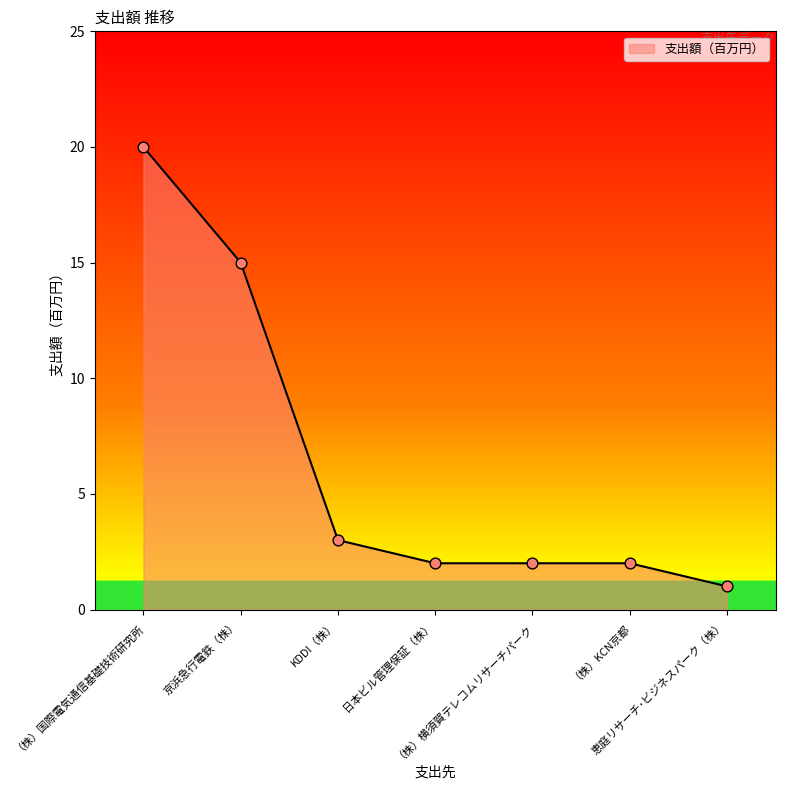

What is the change in value from （株）国際電気通信基礎技術研究所 to 日本ビル管理保証（株）?

-18